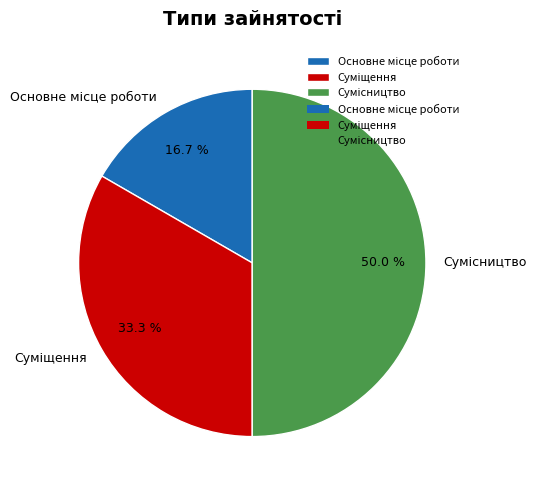

Is it true that Основне місце роботи is 17% of the pie?

True